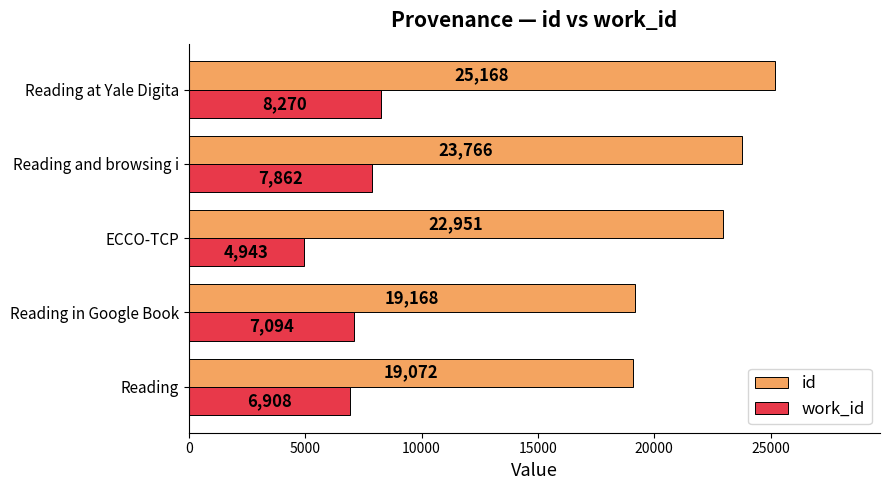

What is the smallest value displayed?

4943.0